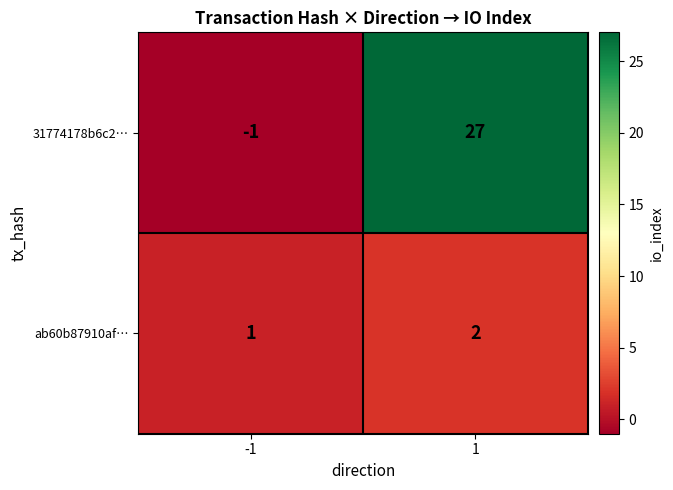

Reading right to left, what are all the values shown in this chart?

31774178b6c2…: 27	-1
ab60b87910af…: 2	1